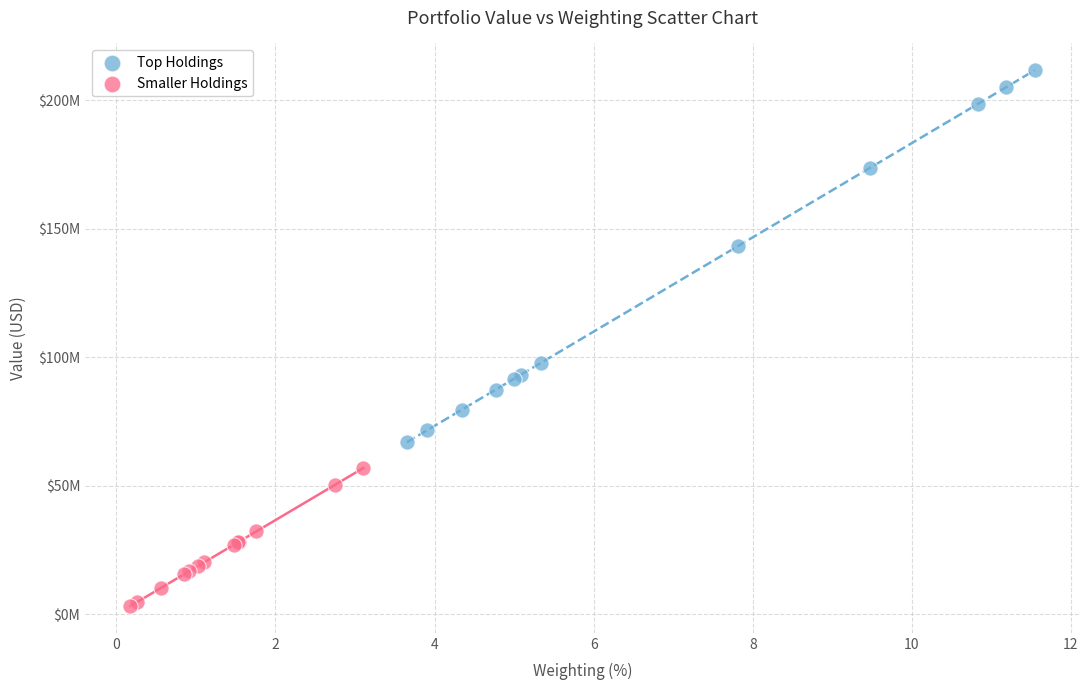

What are all the series names shown in the legend?

Top Holdings, Smaller Holdings